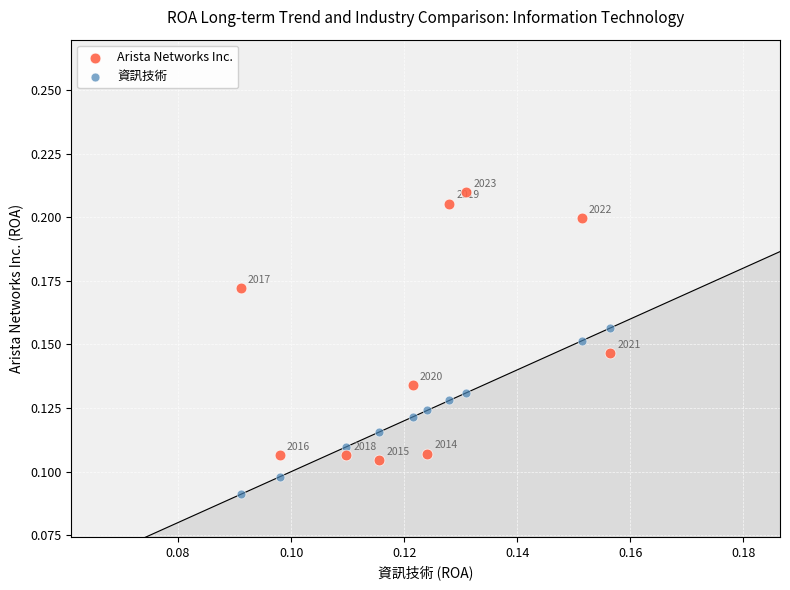

Which series contains the lowest Y value?

資訊技術